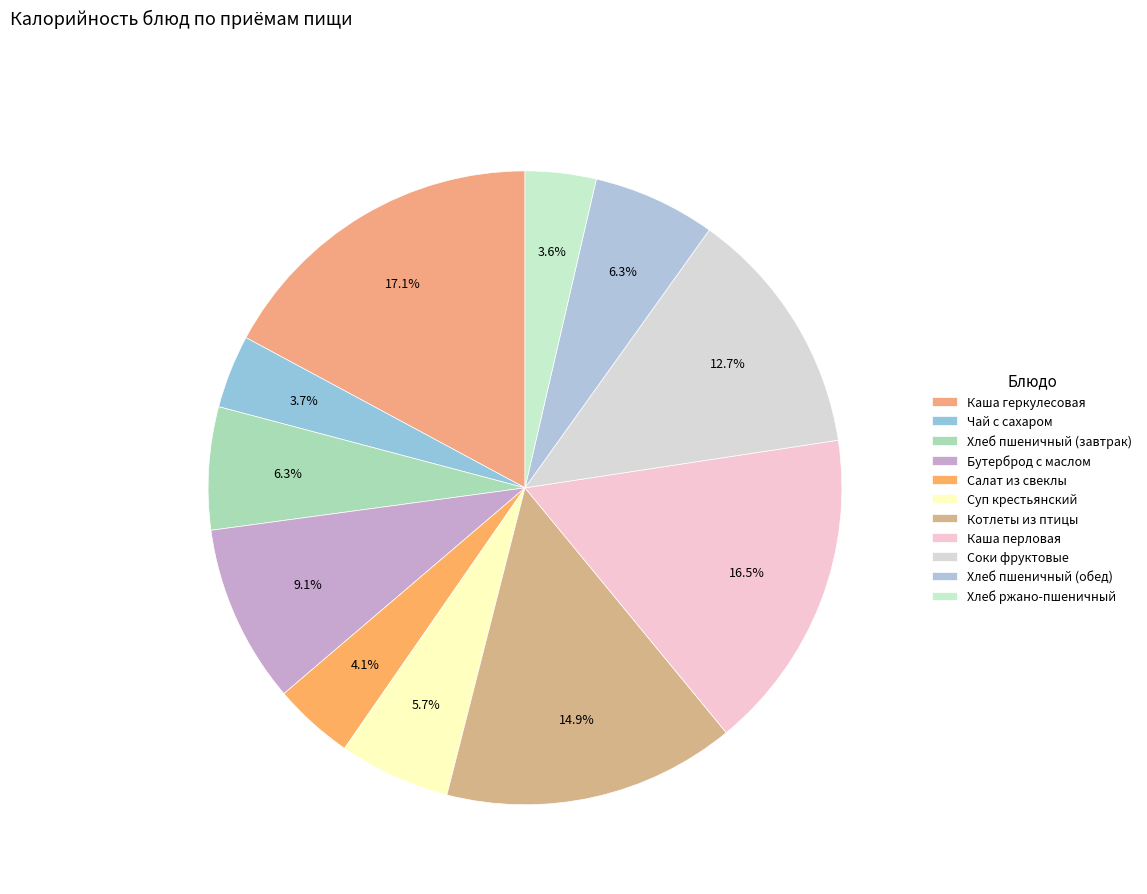

Is it true that Суп крестьянский is 21% of the pie?

False